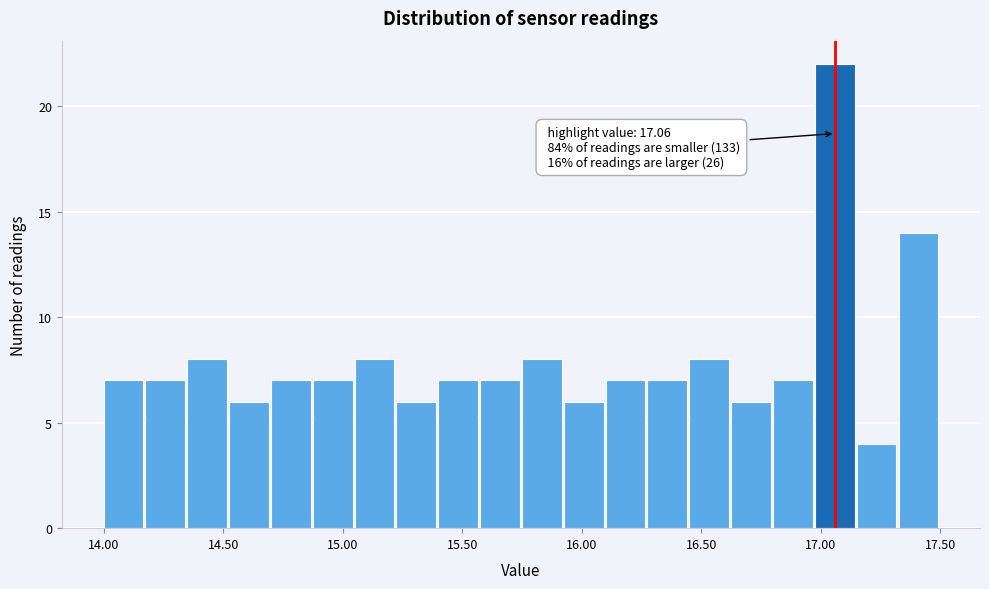

Read against the x-axis, roughly where is the centre of the tallest bar?

17.05